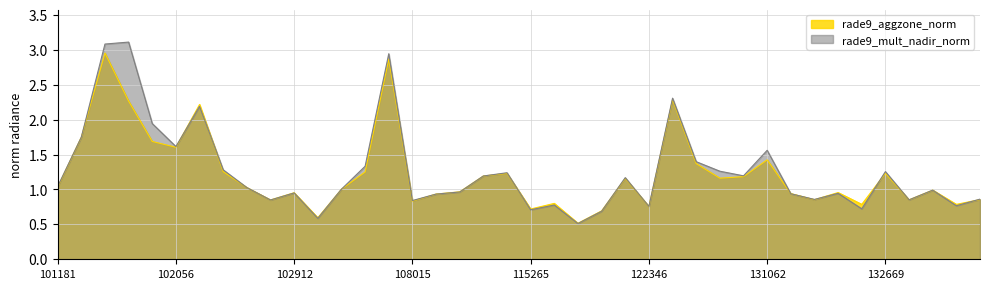

Which series has the largest range (max minus min)?

rade9_mult_nadir_norm